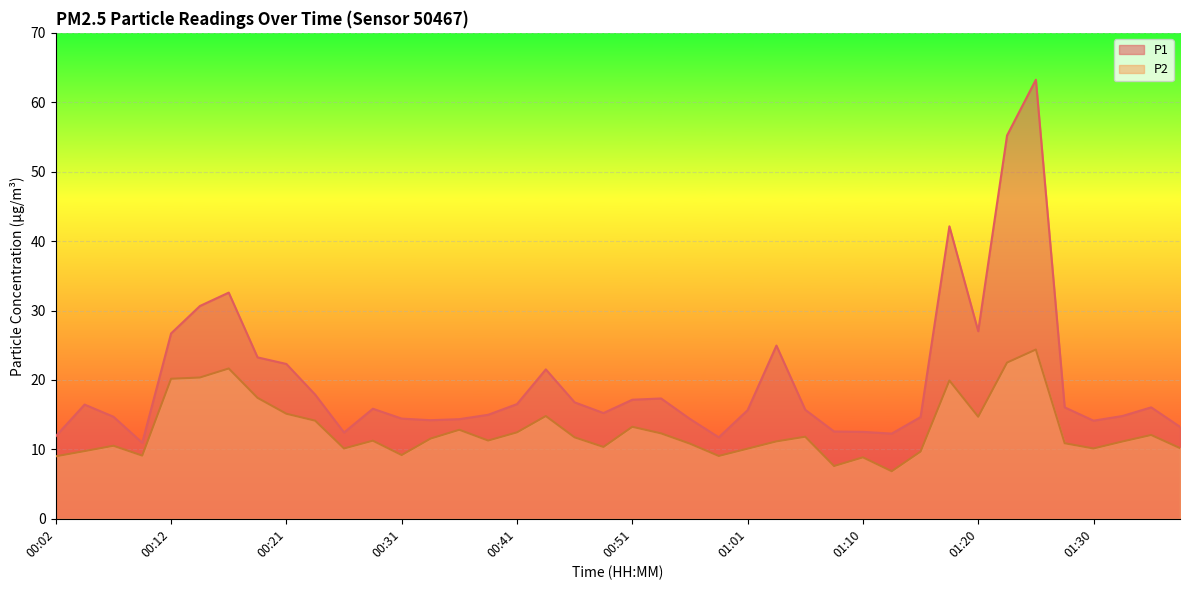

At which category is the sum across all series the highest?

01:25